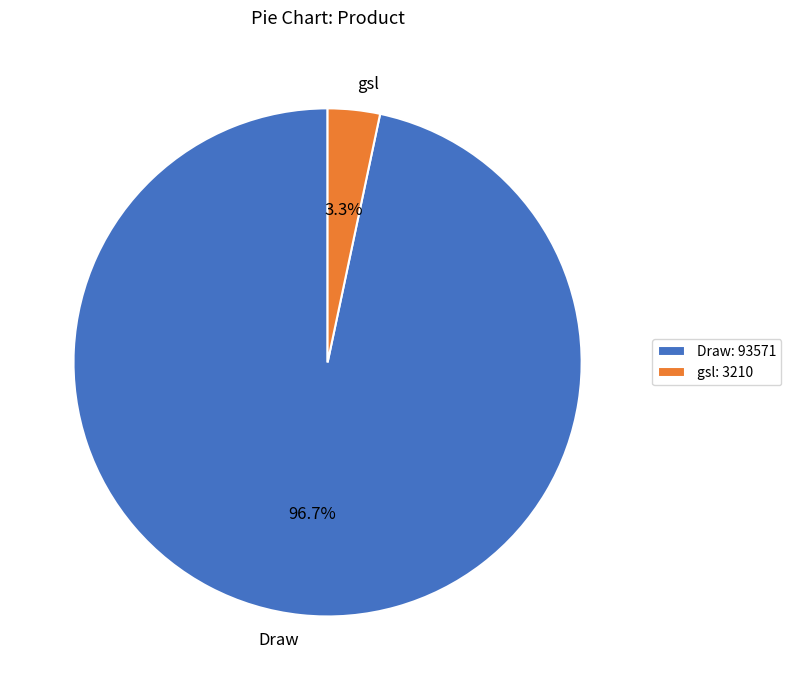

Which category has the smallest portion of the pie?

gsl